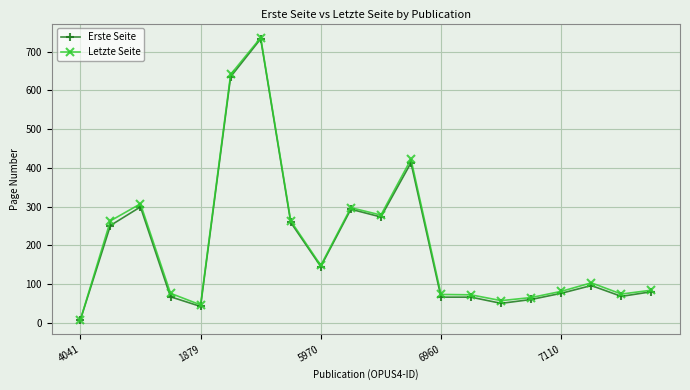

Which series has the widest spread of values?

Letzte Seite